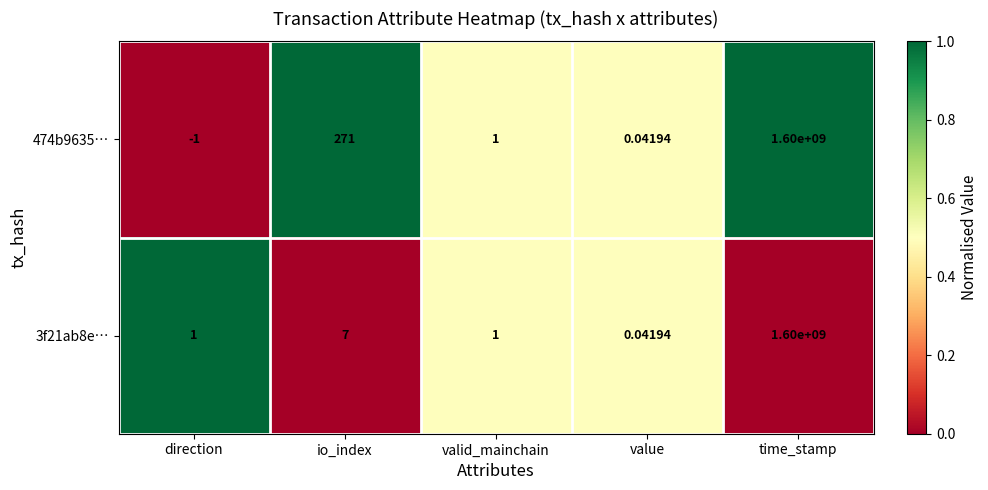

At which category is the sum across all series the highest?

time_stamp